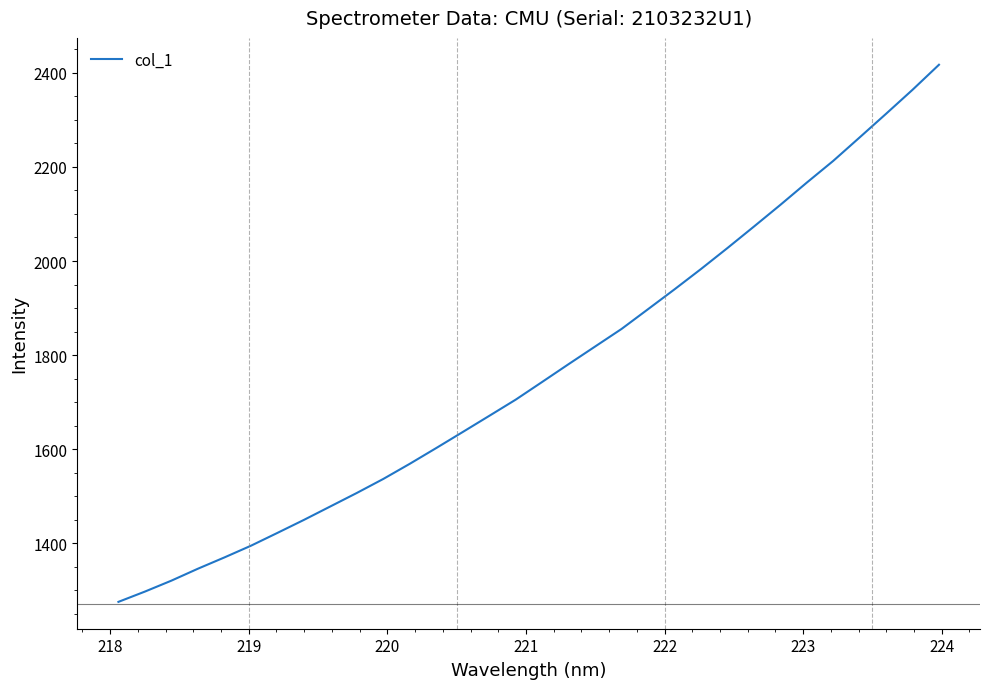

What is the difference between the maximum and minimum values?

1142.1